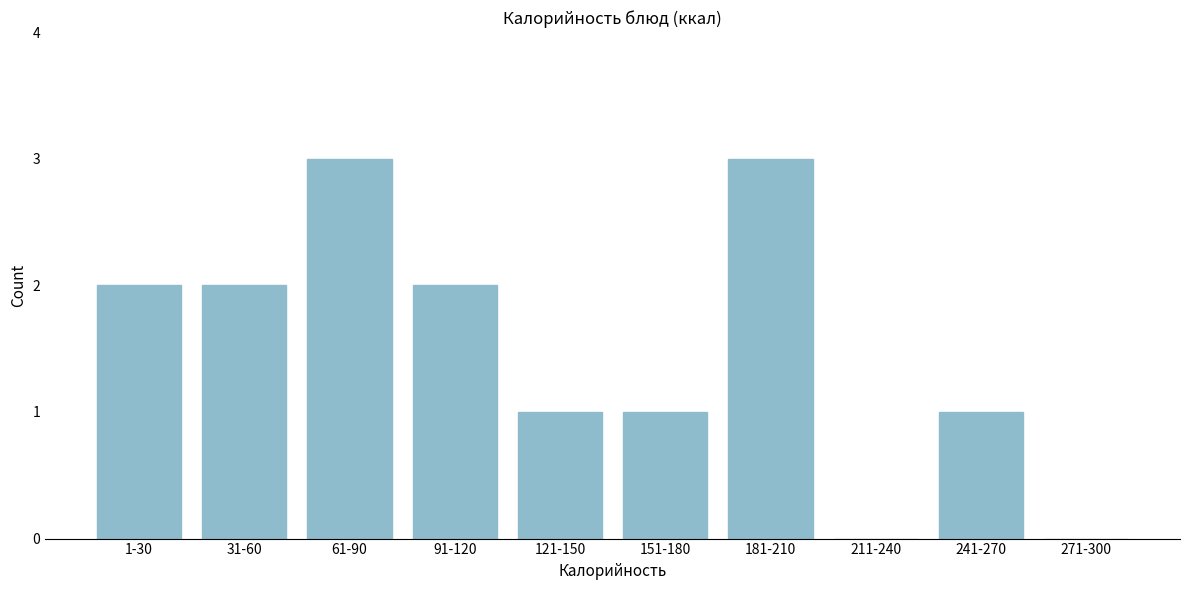

Reading left to right, list all the values displayed in this chart.

1-30=2	31-60=2	61-90=3	91-120=2	121-150=1	151-180=1	181-210=3	211-240=0	241-270=1	271-300=0